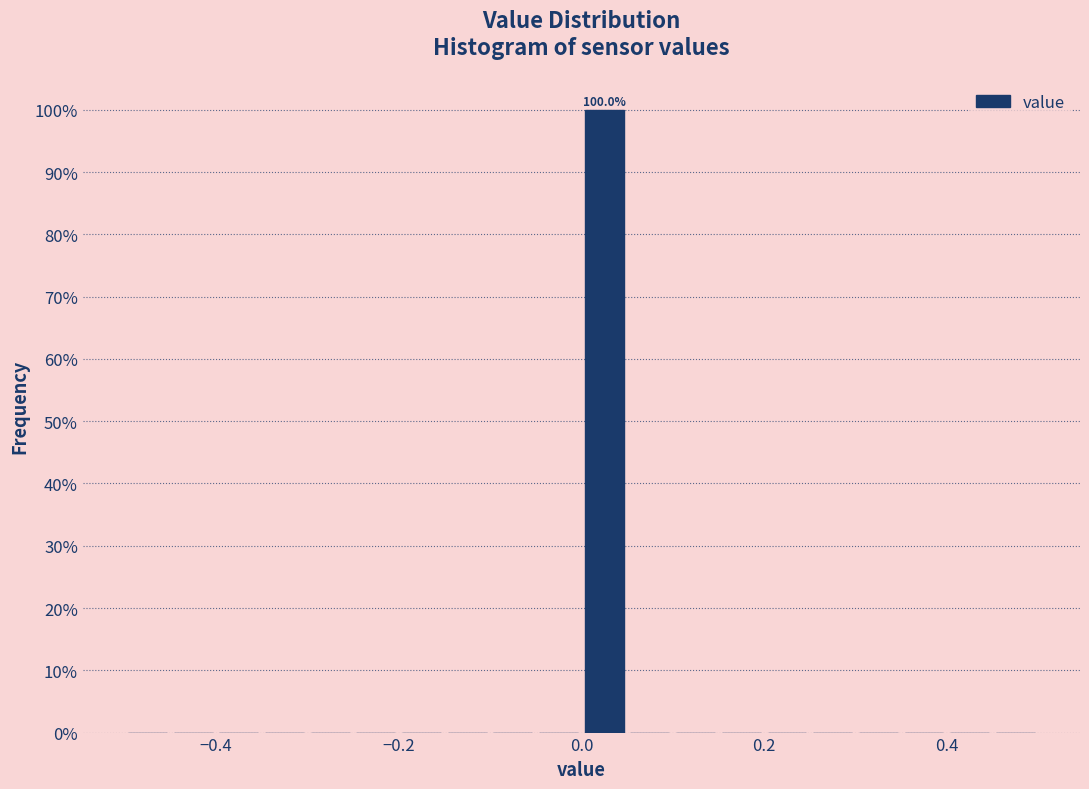

Read against the x-axis, roughly where is the centre of the tallest bar?

0.02